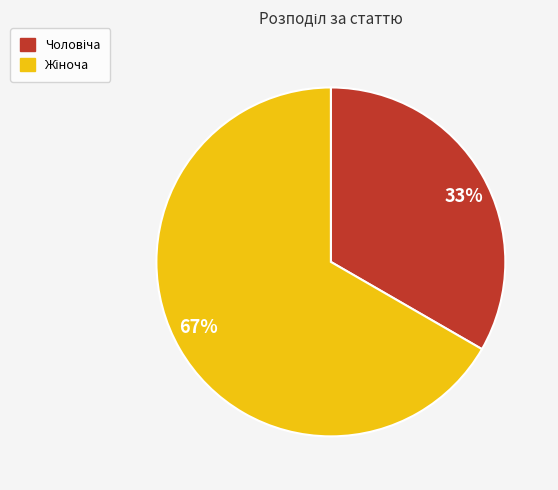

Does any single category account for the majority?

Yes